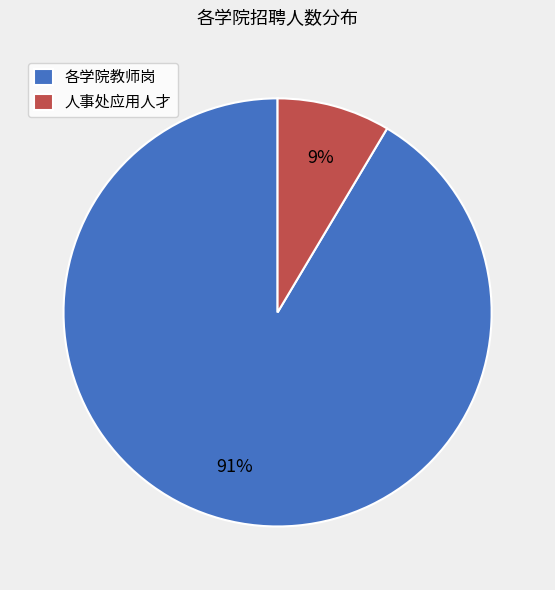

What is the smallest slice in the pie chart?

人事处应用人才